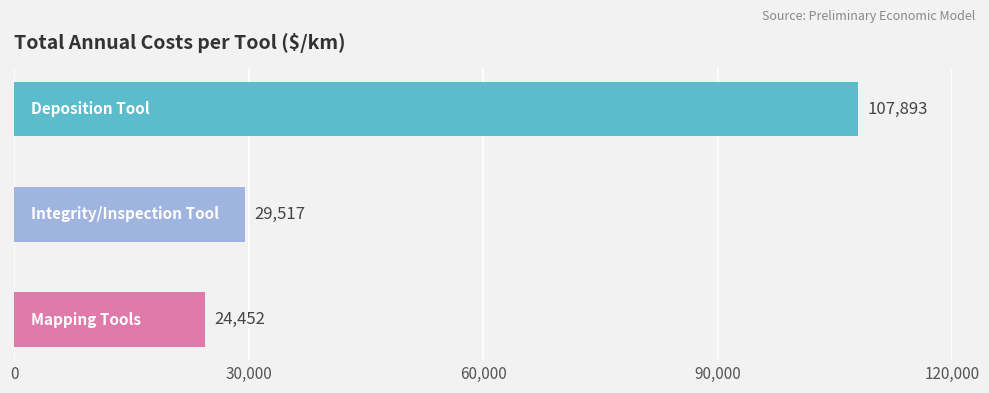

What is the value of the 1st bar from the top?

107893.3